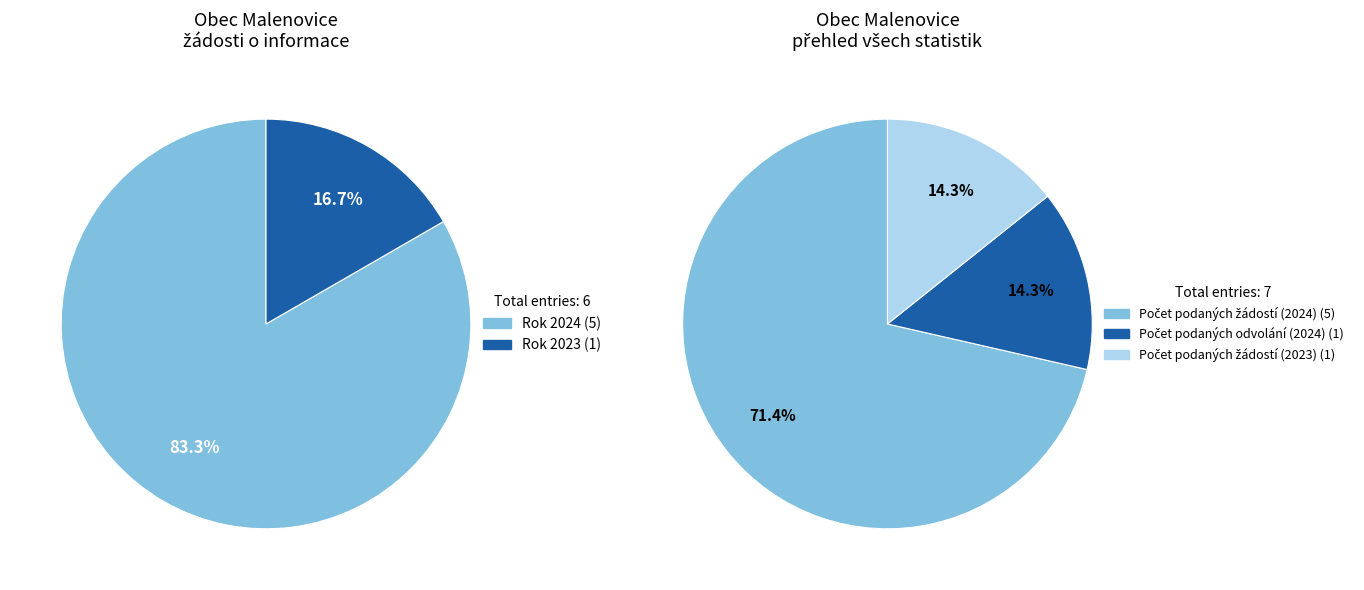

Which category has the biggest portion of the pie?

Počet podaných žádostí (2024)